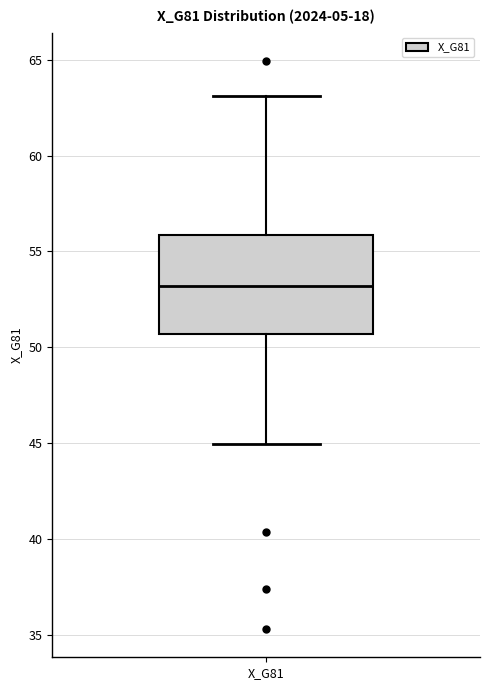

Where is the upper edge of the box for X_G81 on the y-axis? The values are not printed on the chart, so give them approximately, as read against the axis.

56.0